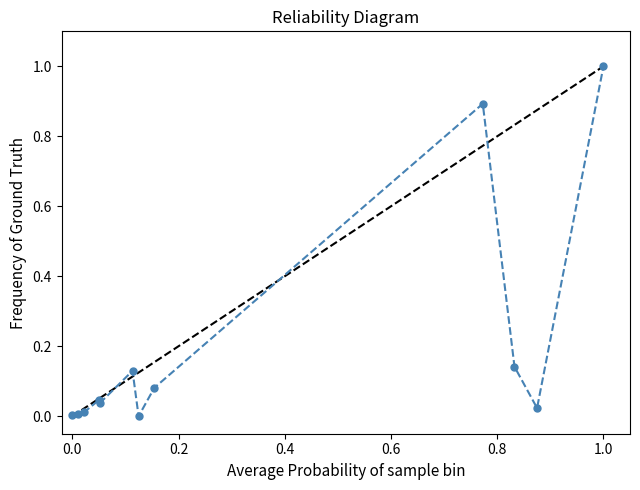

What is the difference between the second highest and second lowest values?

0.9